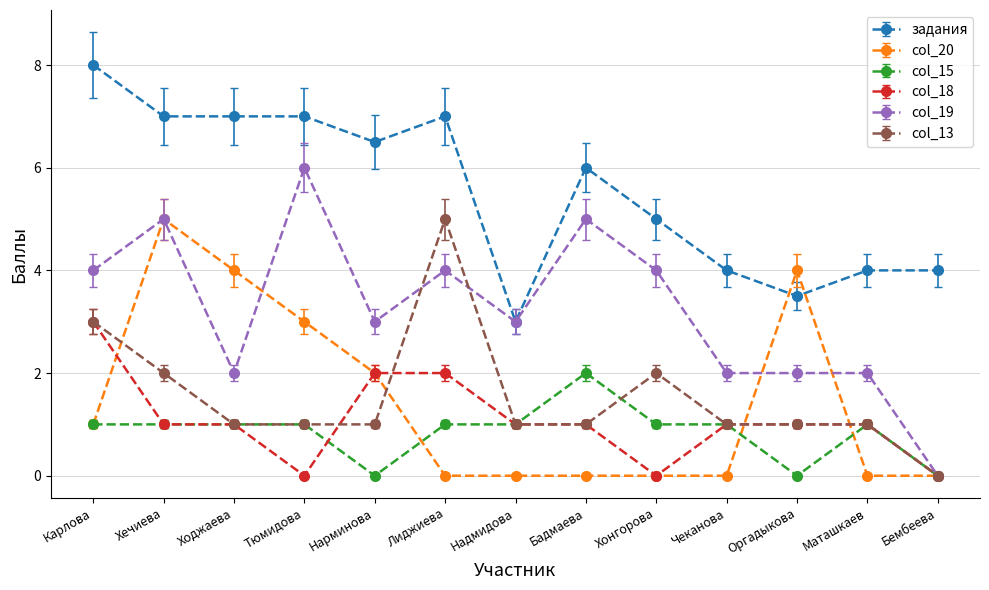

True or false: col_13 and задания intersect in this chart.

False